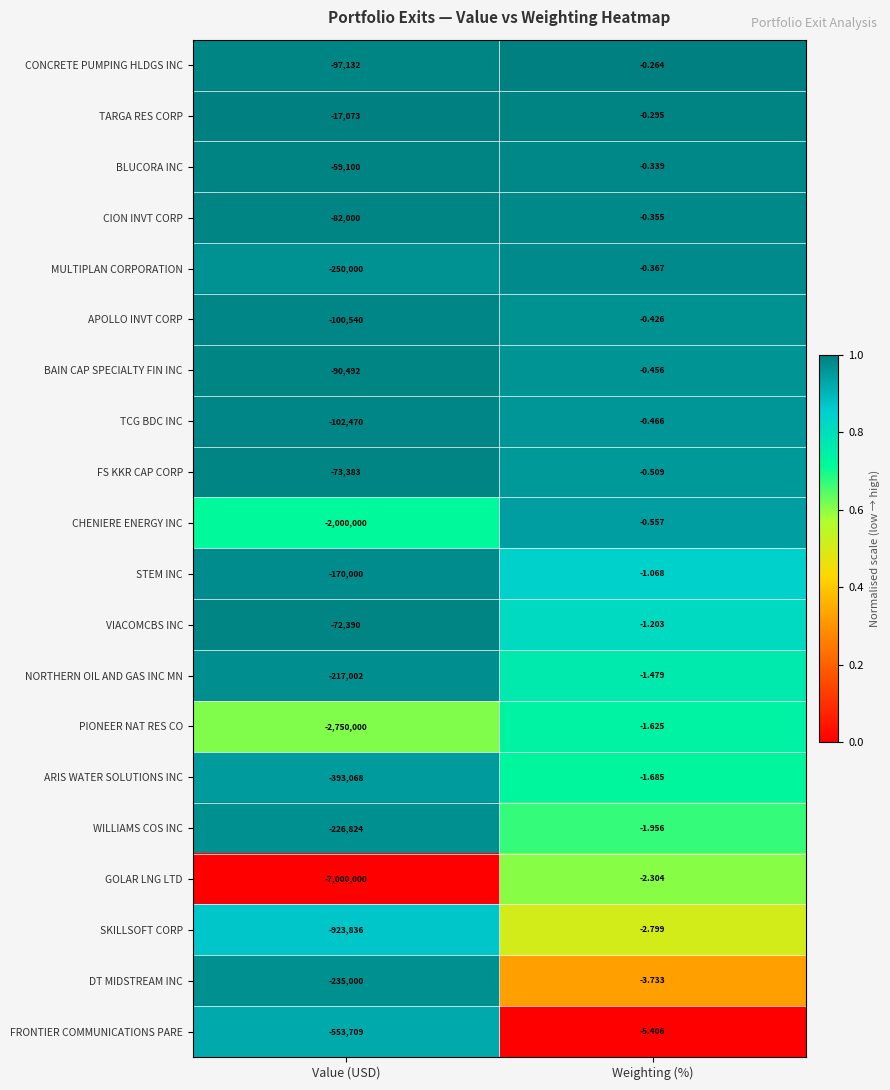

Which category has the highest value in the APOLLO INVT CORP series?

Weighting (%)